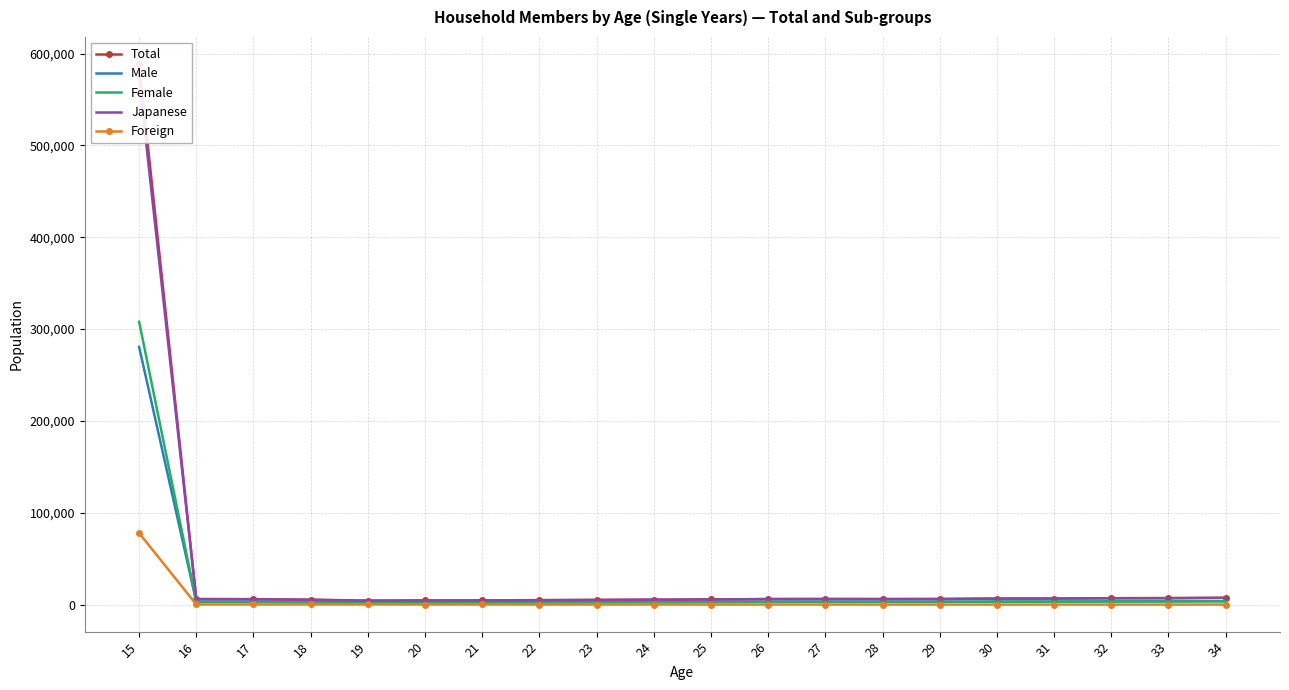

What is the maximum value for Female?

307966